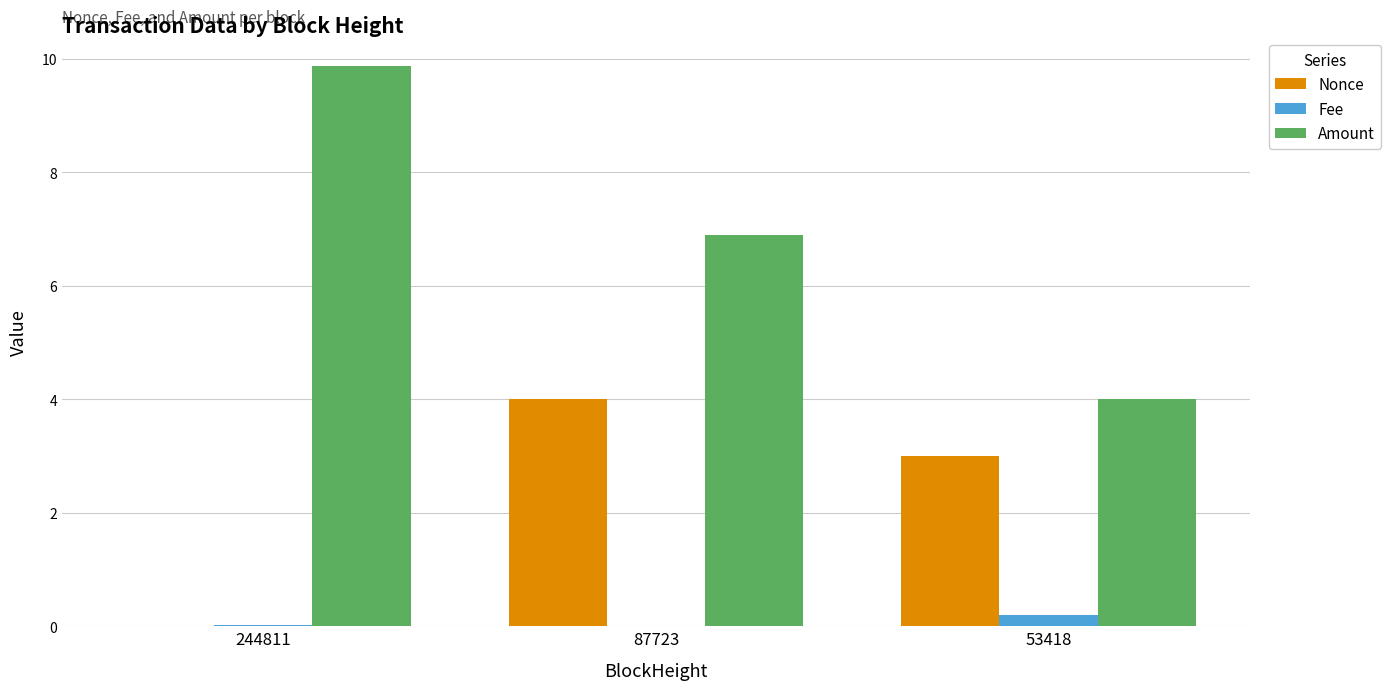

What is the average value of the Amount series?

6.9